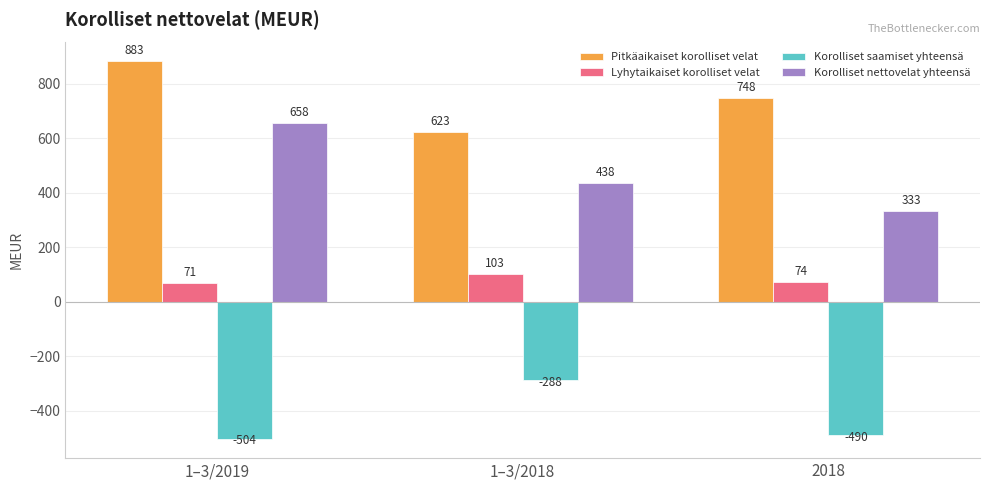

How many series are shown in this chart?

4